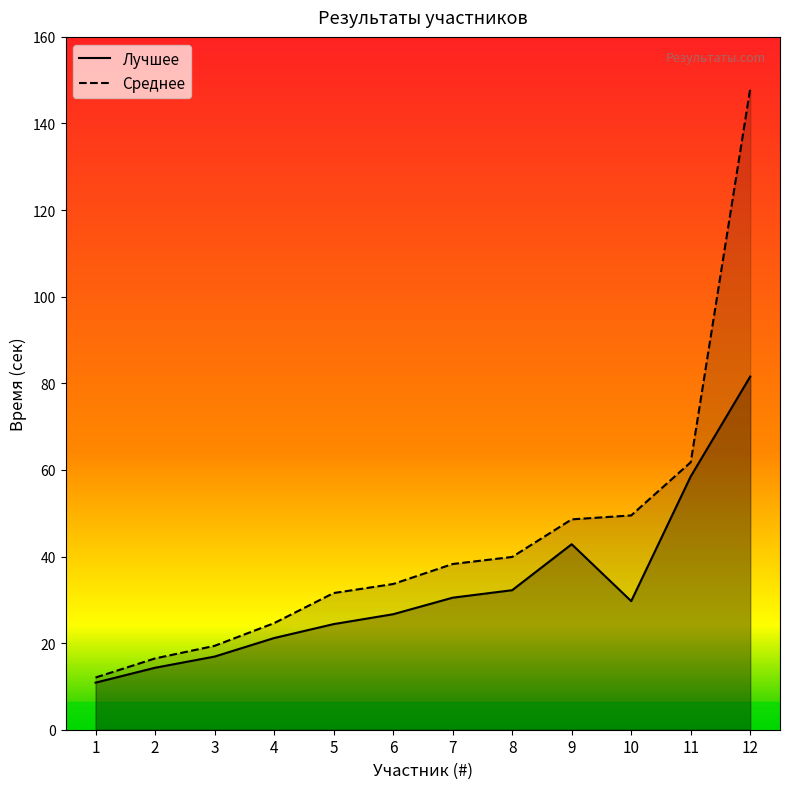

Between 12 and 7, which is larger?

12